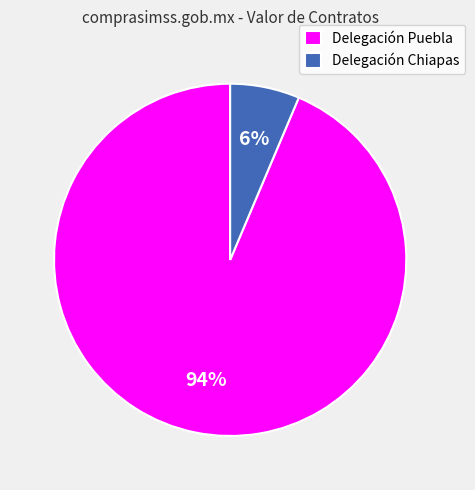

Approximately how many times larger is the value at Delegación Chiapas compared to Delegación Puebla?

0.1